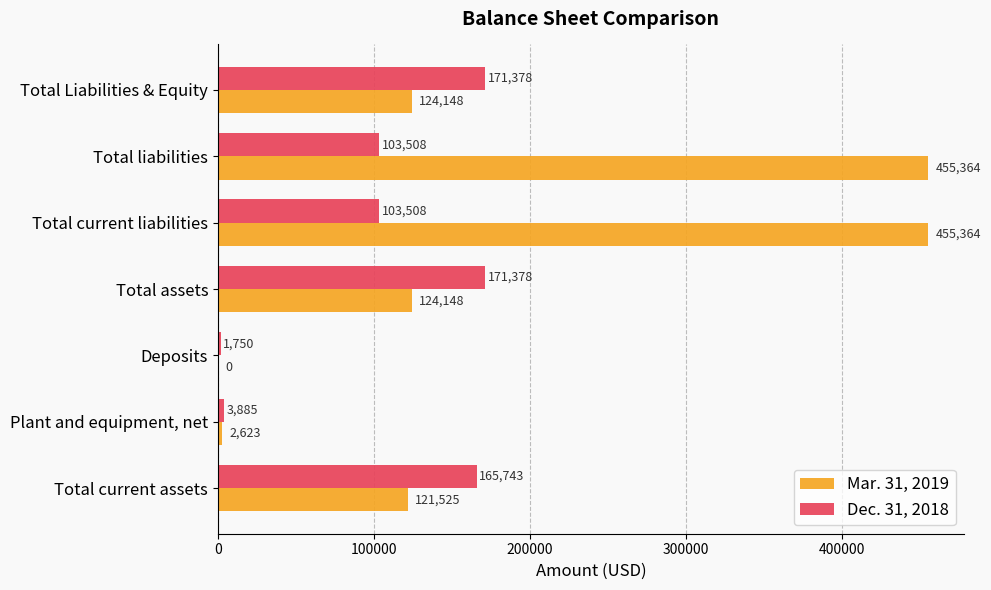

What is the sum of the Dec. 31, 2018 values at Total Liabilities & Equity and Plant and equipment, net?

175263